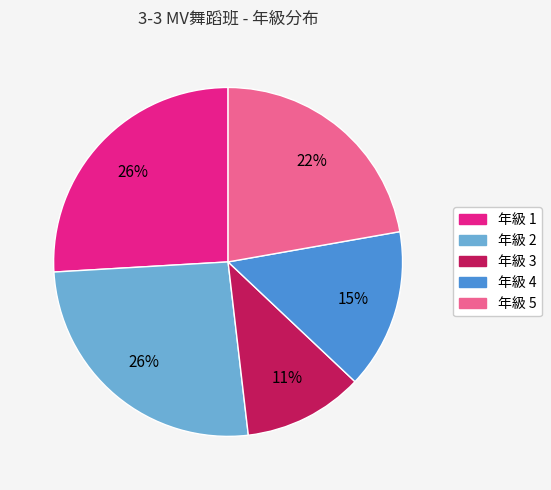

To the nearest percent, what is the difference between the largest and smallest slice percentages?

15%